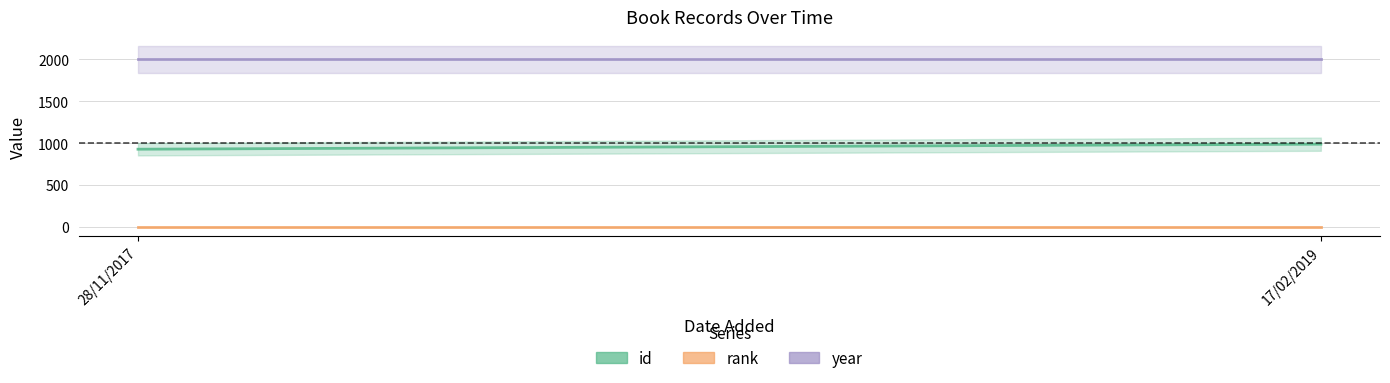

The rank series shows 1 at 17/02/2019. True or false?

True